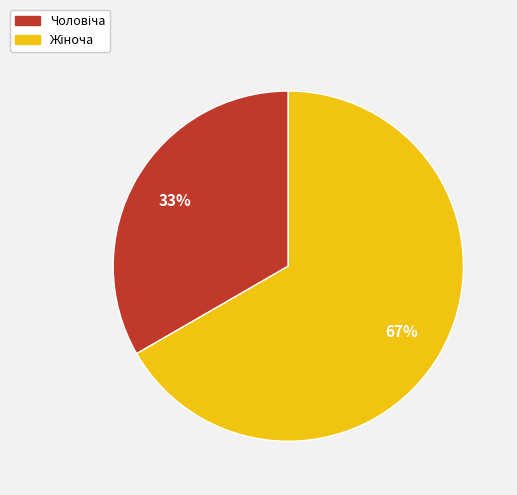

To the nearest percent, what is the average slice percentage?

50%